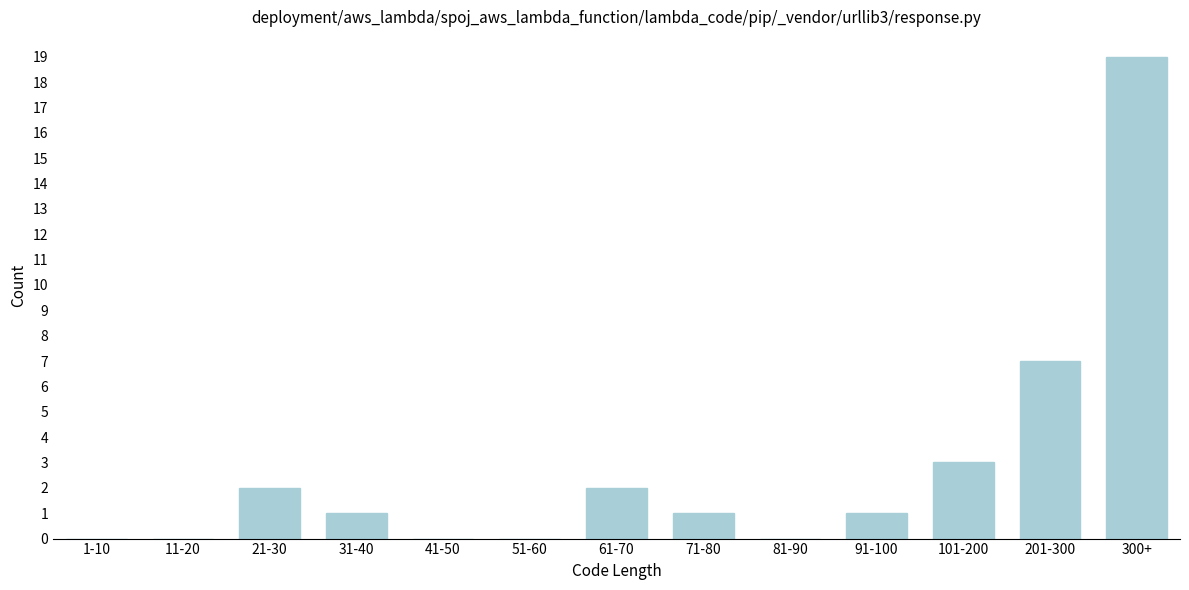

Reading left to right, list all the values displayed in this chart.

1-10=0	11-20=0	21-30=2	31-40=1	41-50=0	51-60=0	61-70=2	71-80=1	81-90=0	91-100=1	101-200=3	201-300=7	300+=19